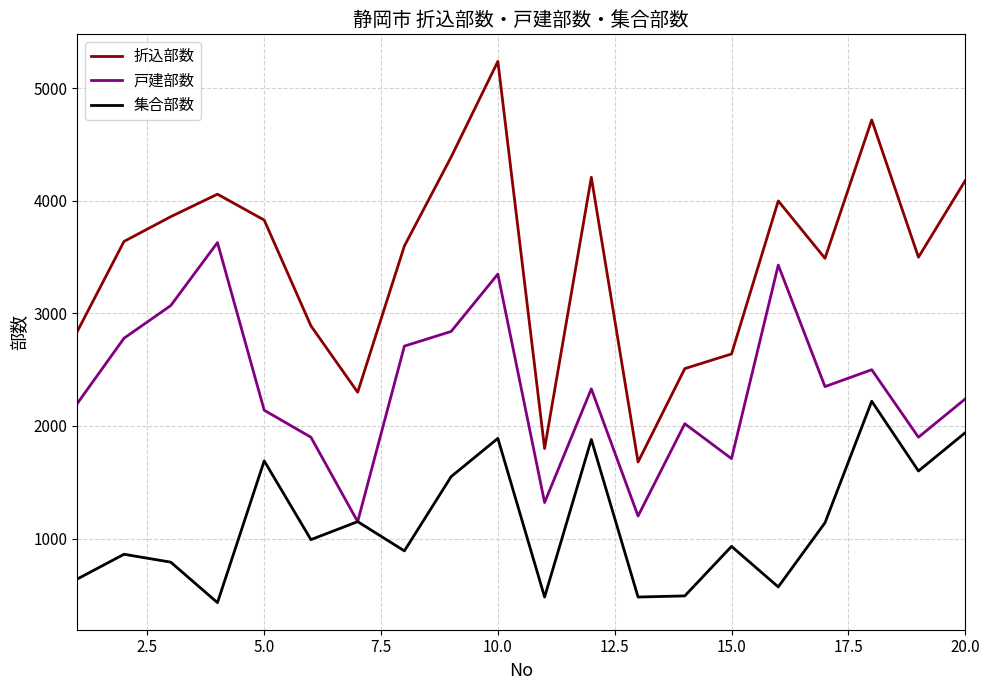

Which series has the largest range (max minus min)?

折込部数